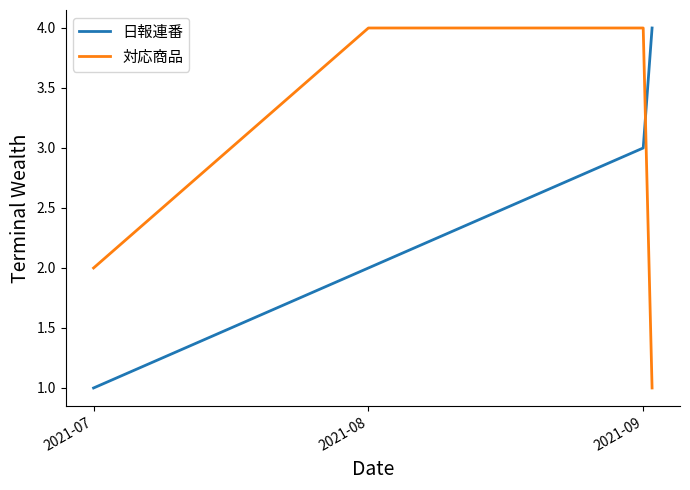

List the series in order of their overall mean, highest first.

対応商品, 日報連番